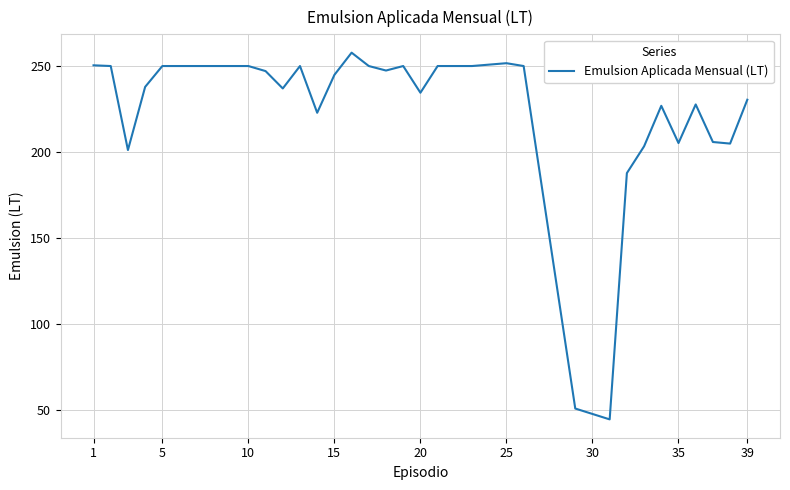

What is the average value?

225.5